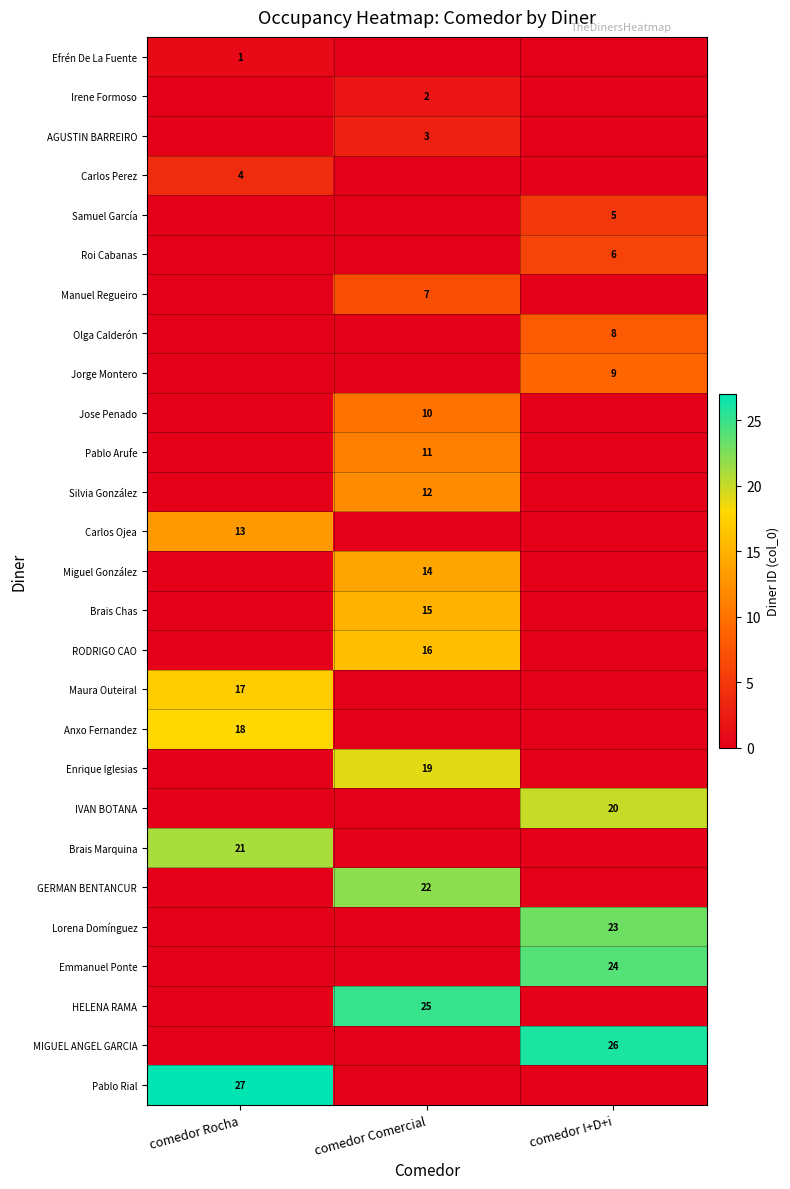

The value of Roi Cabanas at comedor I+D+i is 4. True or false?

False